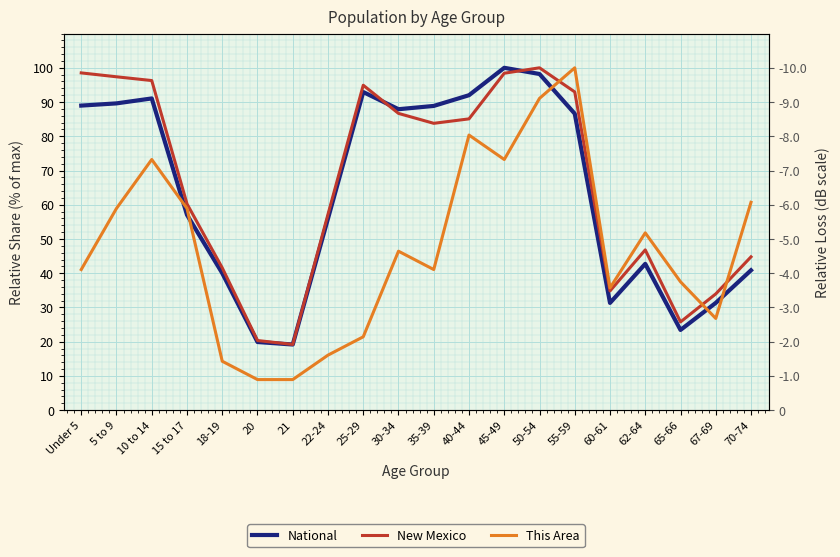

Reading left to right, extract all data points from this chart.

National: Under 5=89.0	5 to 9=89.6	10 to 14=91.1	15 to 17=57.0	18-19=40.0	20=19.9	21=19.2	22-24=56.0	25-29=92.9	30-34=87.9	35-39=88.9	40-44=92.0	45-49=100.0	50-54=98.2	55-59=86.6	60-61=31.3	62-64=42.7	65-66=23.4	67-69=31.3	70-74=40.9
New Mexico: Under 5=98.5	5 to 9=97.4	10 to 14=96.3	15 to 17=60.3	18-19=41.6	20=20.3	21=19.2	22-24=57.2	25-29=94.9	30-34=86.7	35-39=83.8	40-44=85.1	45-49=98.4	50-54=100.0	55-59=93.0	60-61=34.8	62-64=46.8	65-66=25.8	67-69=34.0	70-74=44.8
This Area: Under 5=41.1	5 to 9=58.9	10 to 14=73.2	15 to 17=58.9	18-19=14.3	20=8.9	21=8.9	22-24=16.1	25-29=21.4	30-34=46.4	35-39=41.1	40-44=80.4	45-49=73.2	50-54=91.1	55-59=100.0	60-61=35.7	62-64=51.8	65-66=37.5	67-69=26.8	70-74=60.7